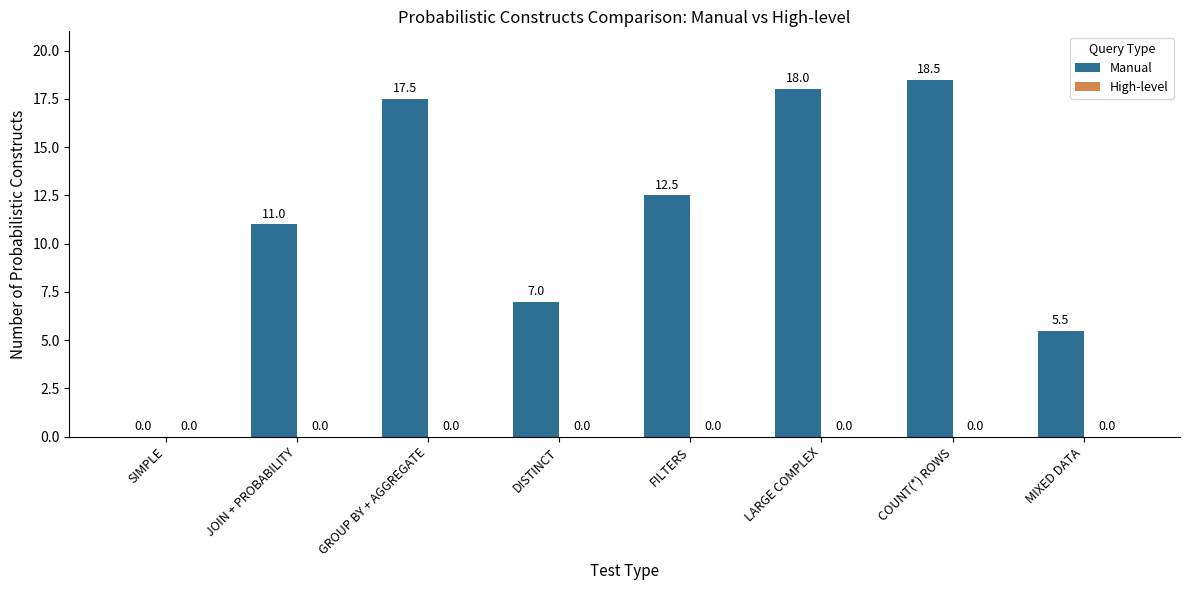

What is the sum of the values at FILTERS and JOIN + PROBABILITY?

23.5